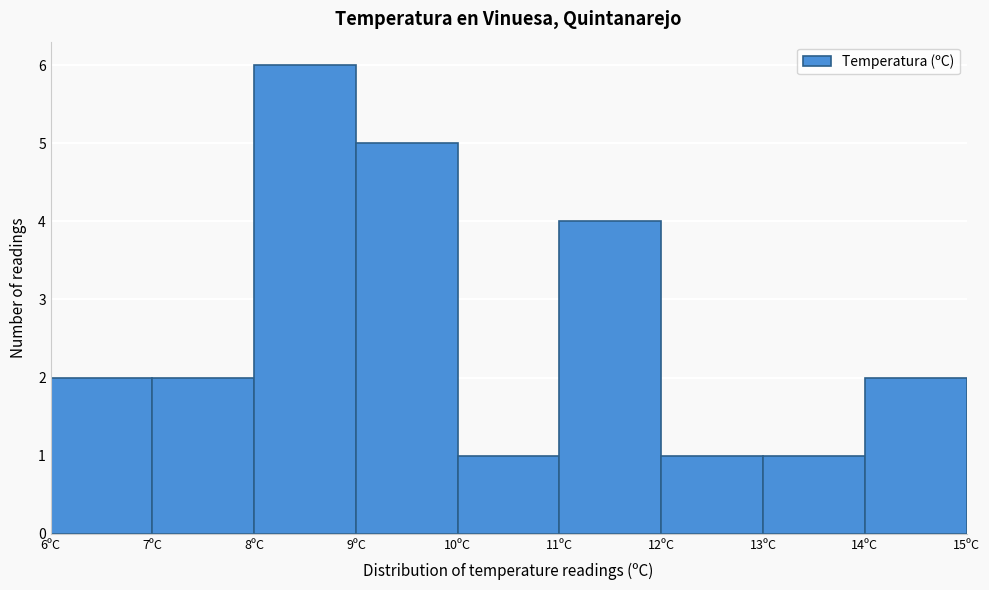

Reading left to right, list every bar in this chart as the range it spans on the x-axis followed by its height. The values are not printed on the chart, so give them approximately, as read against the axis.

6 to 7: 2
7 to 8: 2
8 to 9: 6
9 to 10: 5
10 to 11: 1
11 to 12: 4
12 to 13: 1
13 to 14: 1
14 to 15: 2